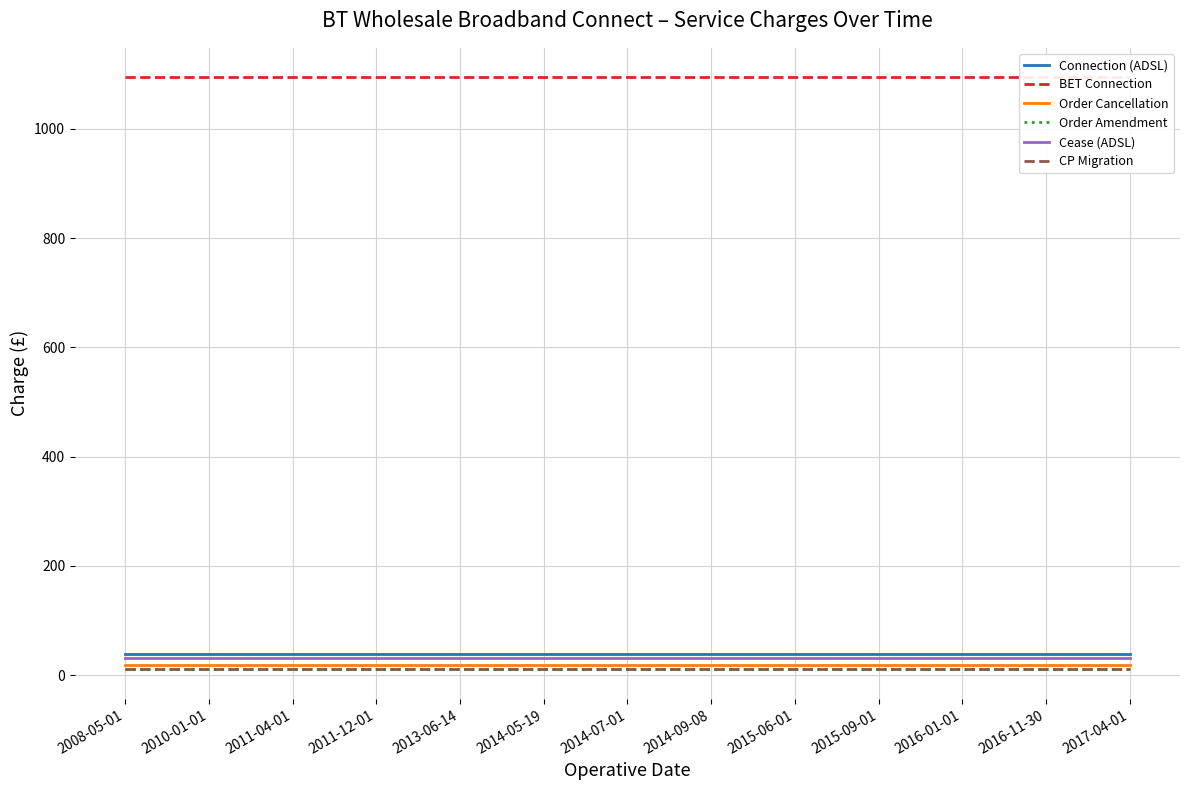

What is the label of the 6th point from the right?

2014-09-08